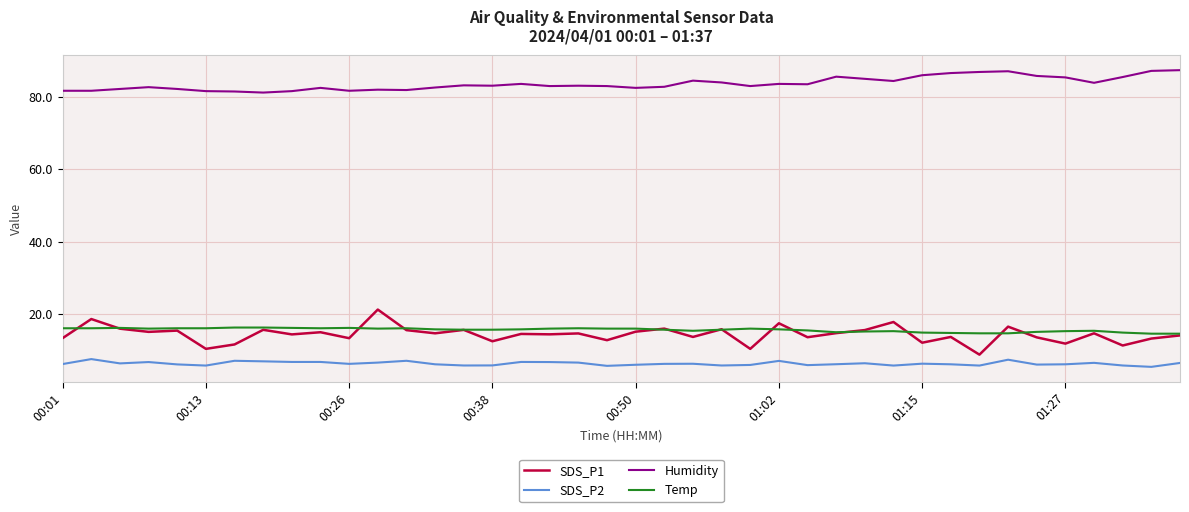

True or false: Temp and Humidity cross at least once.

False